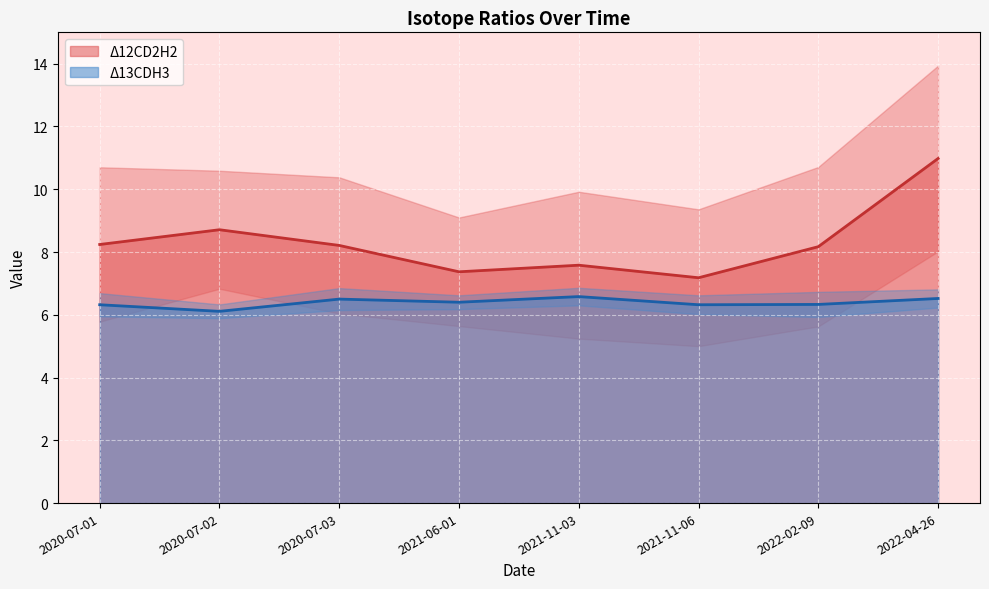

What is the total value across all series at 2021-11-03?

14.2